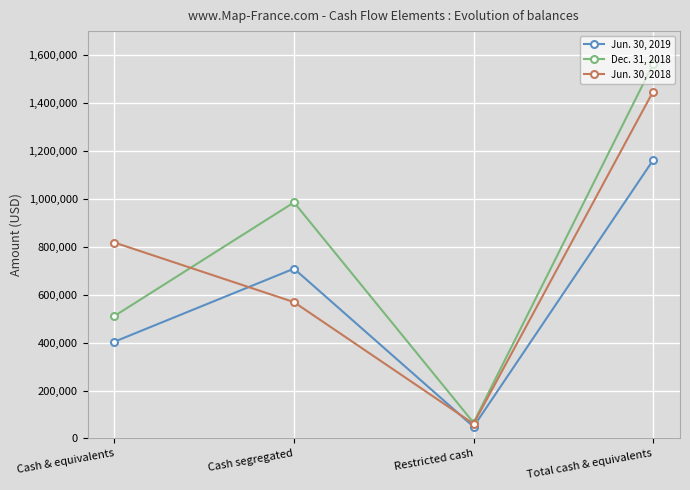

The Jun. 30, 2019 series shows 48906 at Restricted cash. True or false?

True